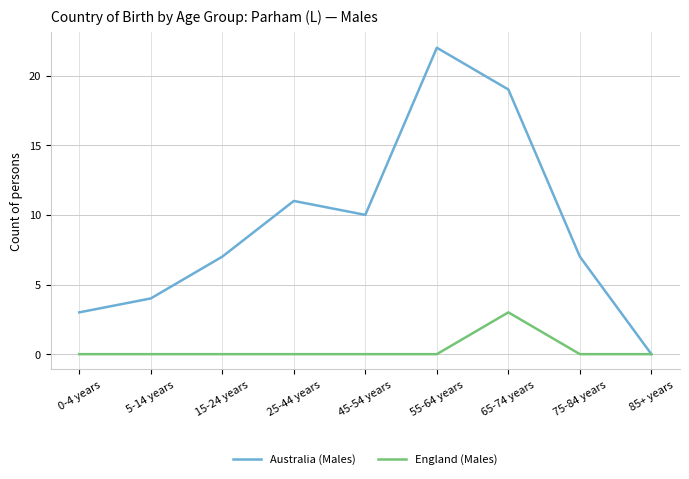

What is the highest value of the Australia (Males) series?

22